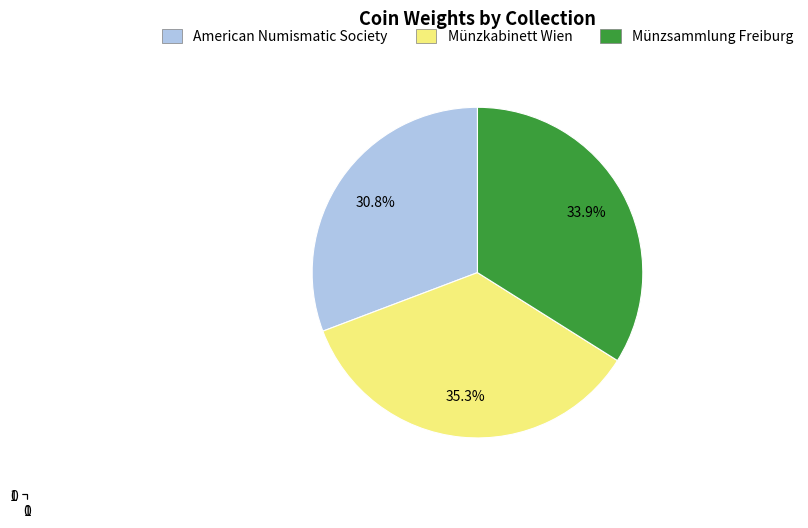

Does any single category account for the majority?

No